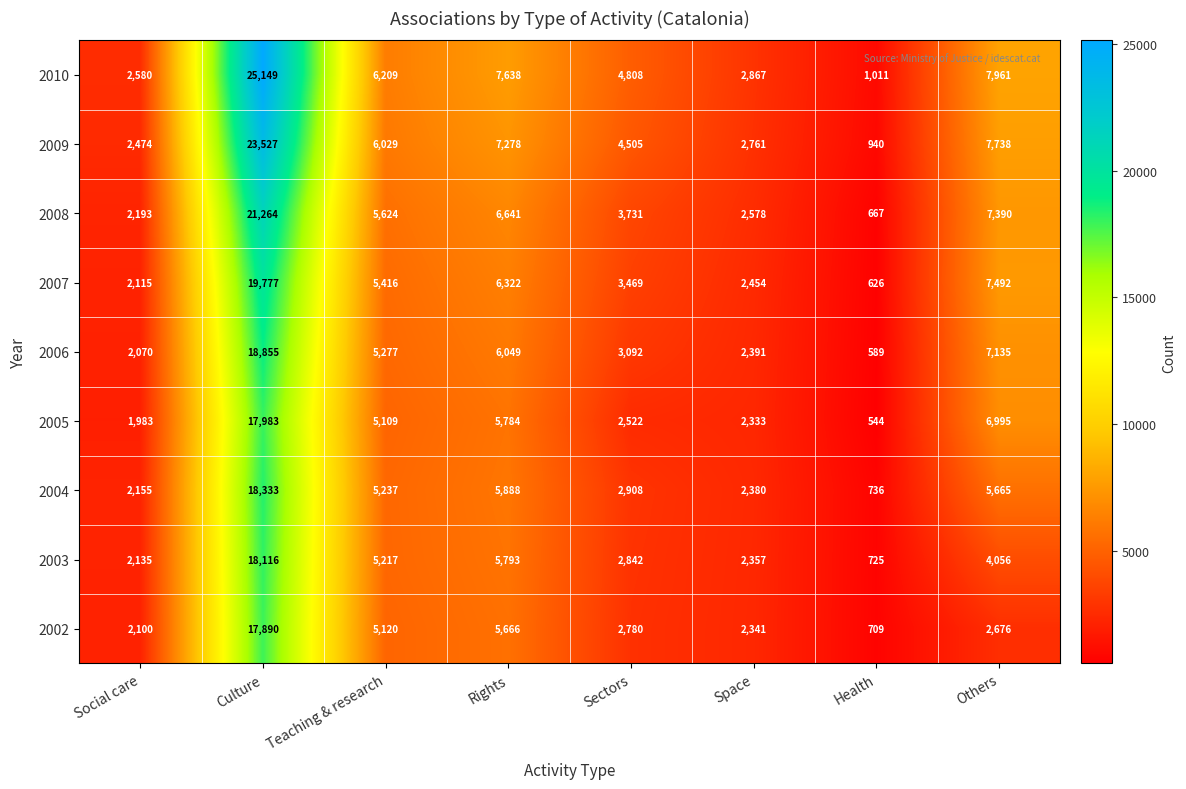

Is the value of 2006 at Health greater than the value of 2003 at Teaching & research?

No